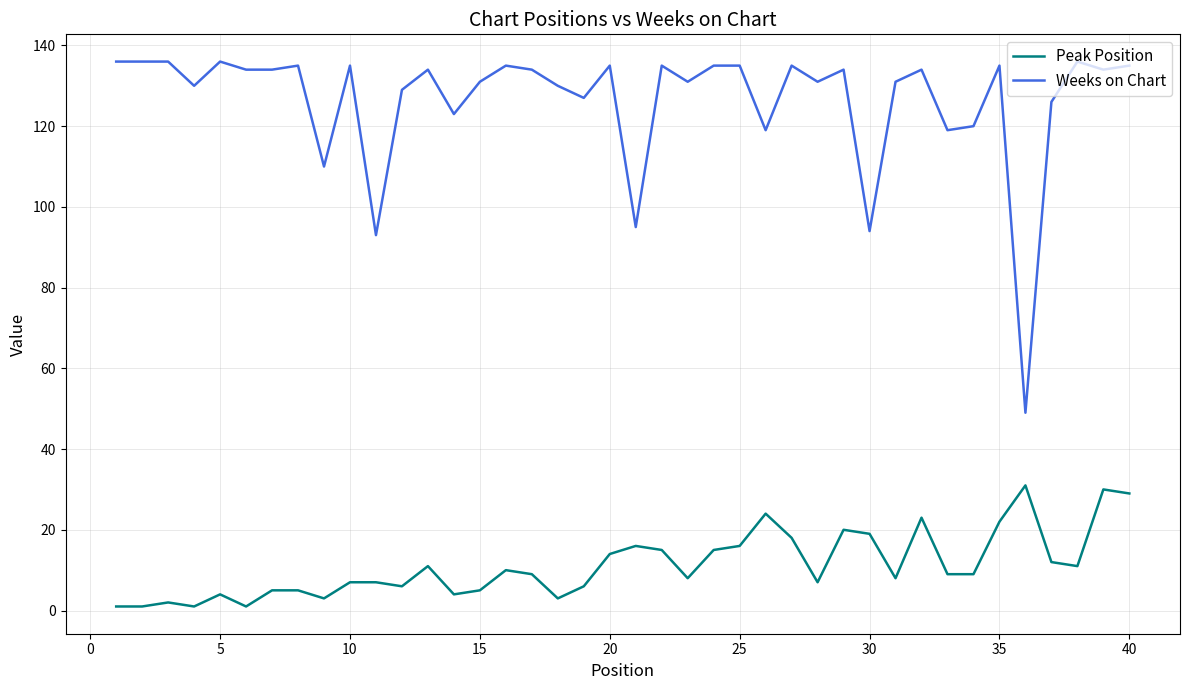

True or false: Peak Position and Weeks on Chart cross at least once.

False